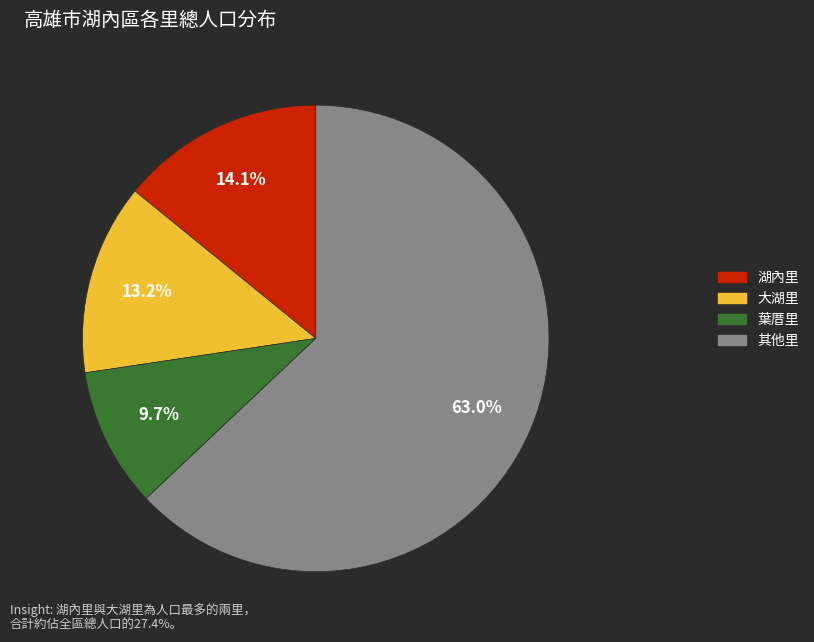

Is there a majority slice in this chart?

Yes